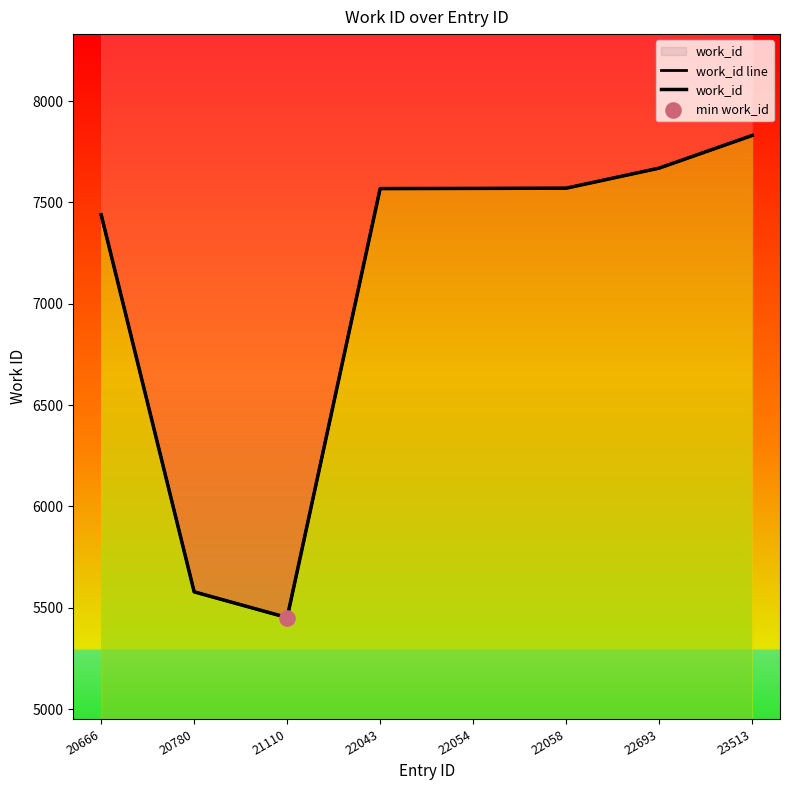

At how many categories does at least one series exceed 6031?

6